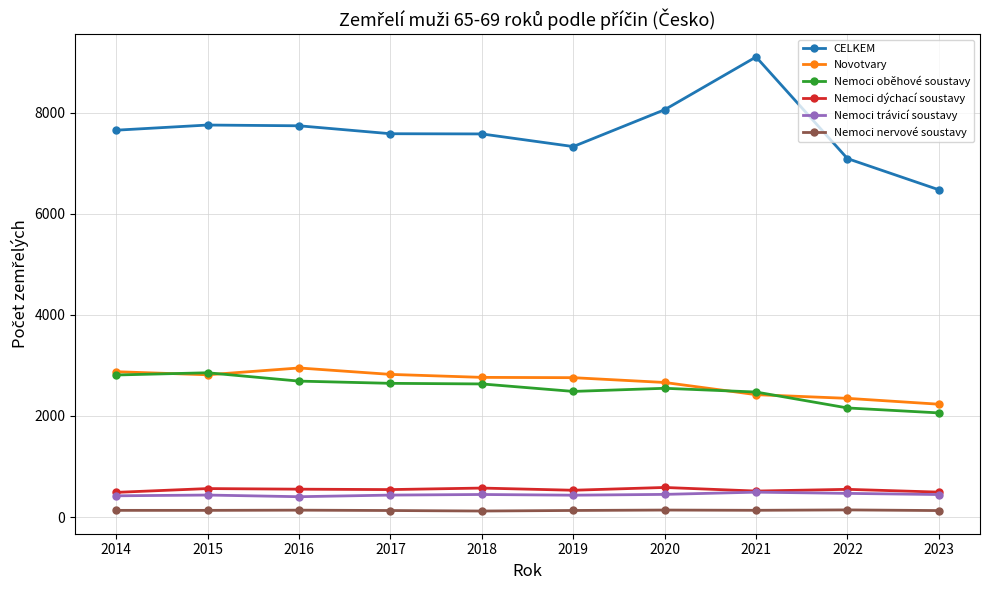

What is the sum of all Nemoci trávicí soustavy values?

4422